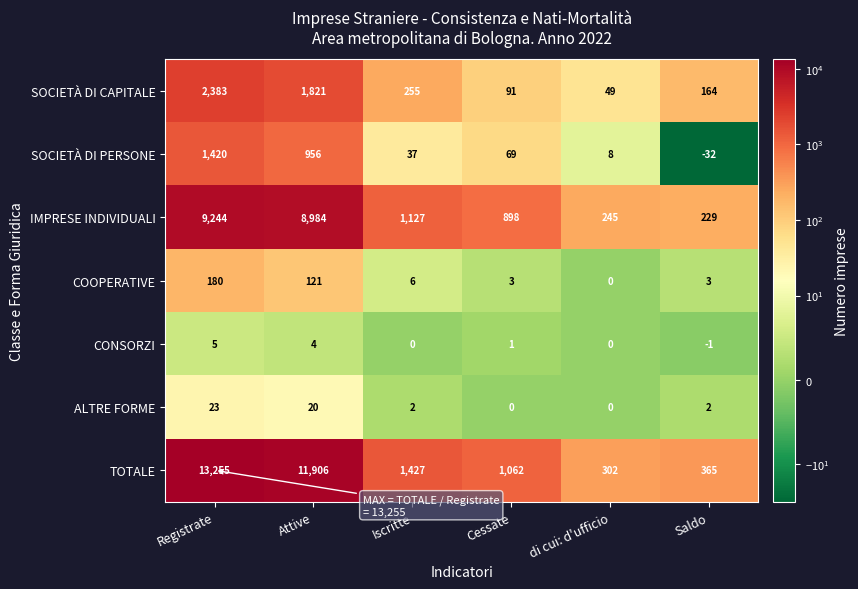

Which label corresponds to the smallest value in the chart?

Saldo